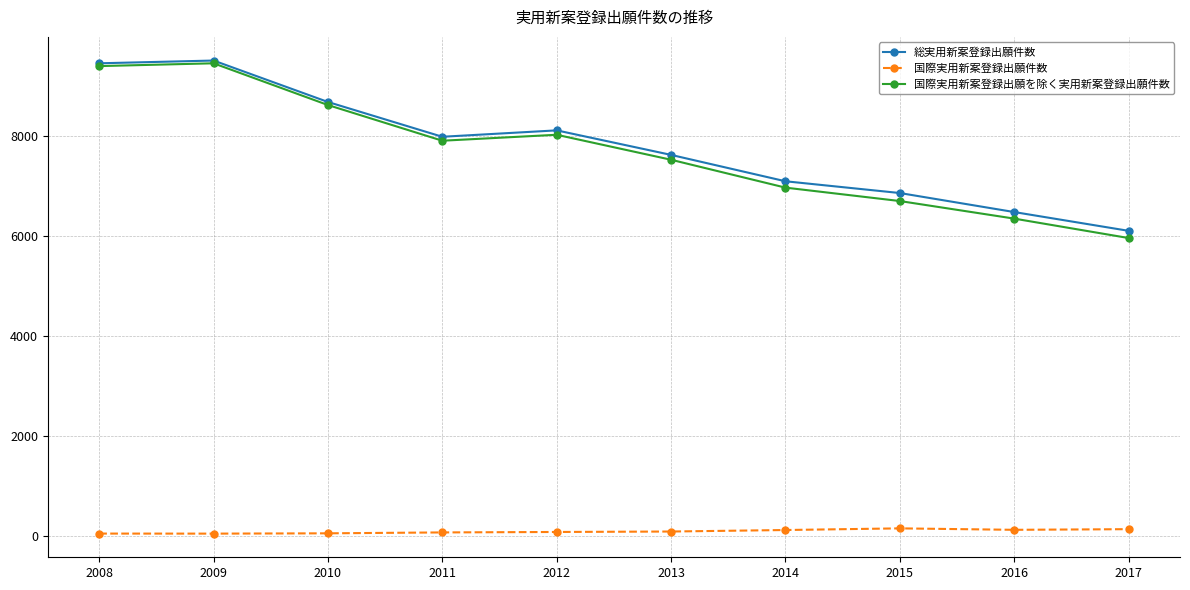

What is the minimum value for 総実用新案登録出願件数?

6105